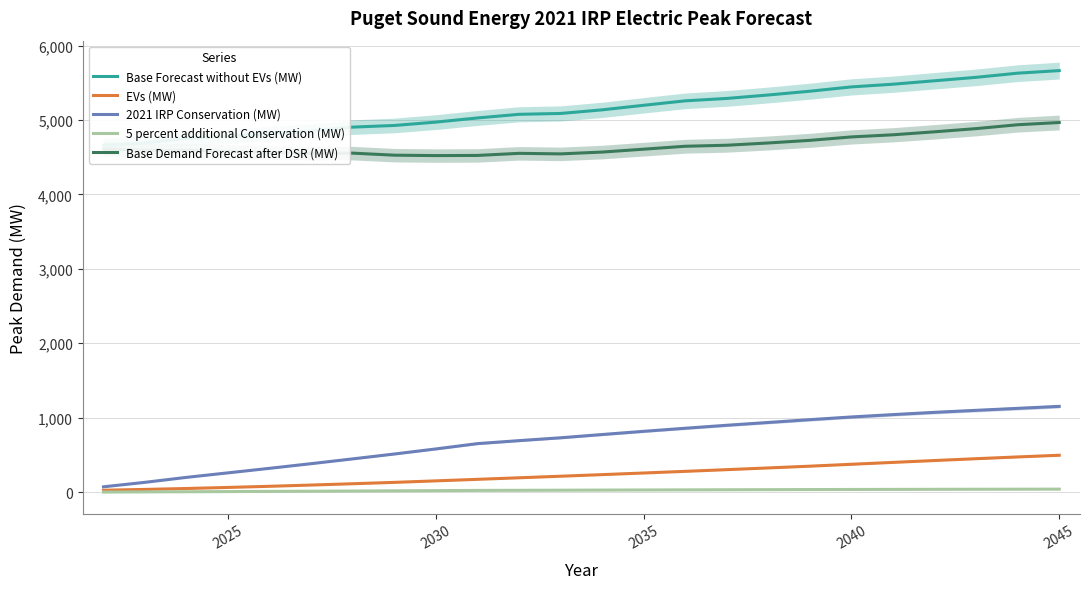

True or false: Base Demand Forecast after DSR (MW) and 2021 IRP Conservation (MW) cross at least once.

False